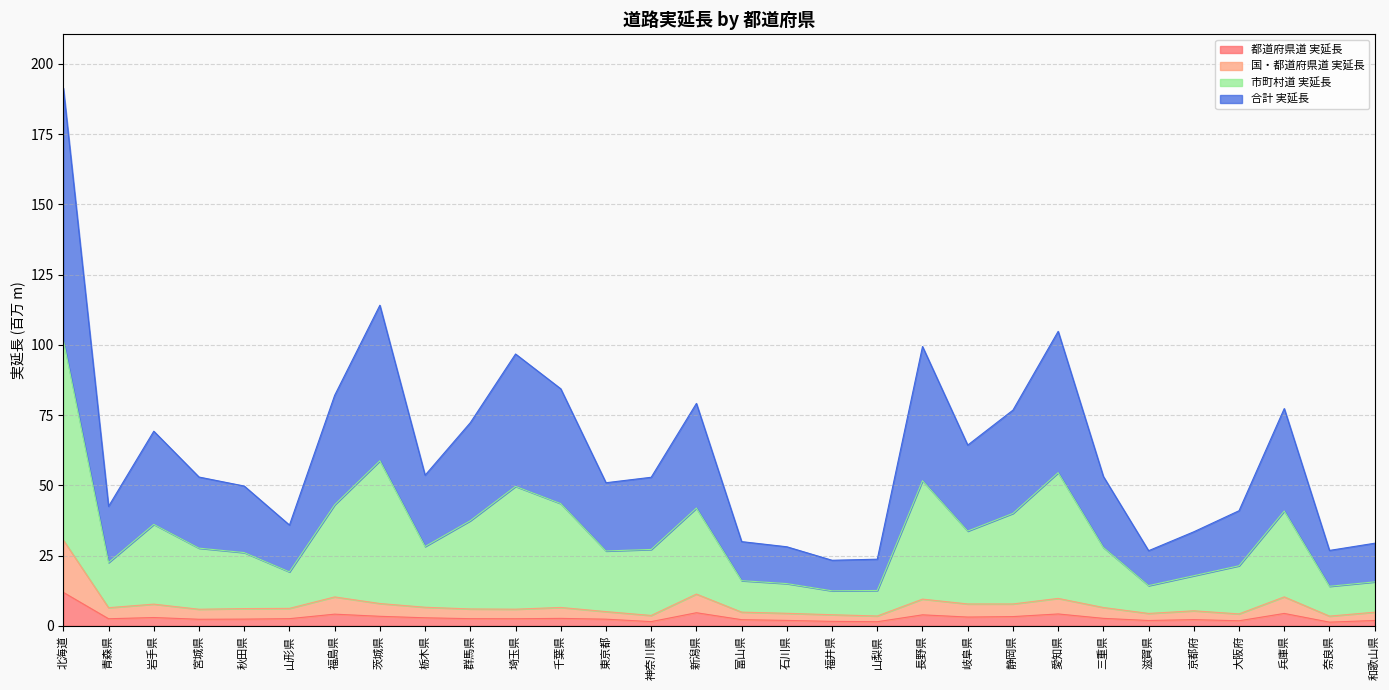

At which category does the chart reach its peak across all series?

北海道